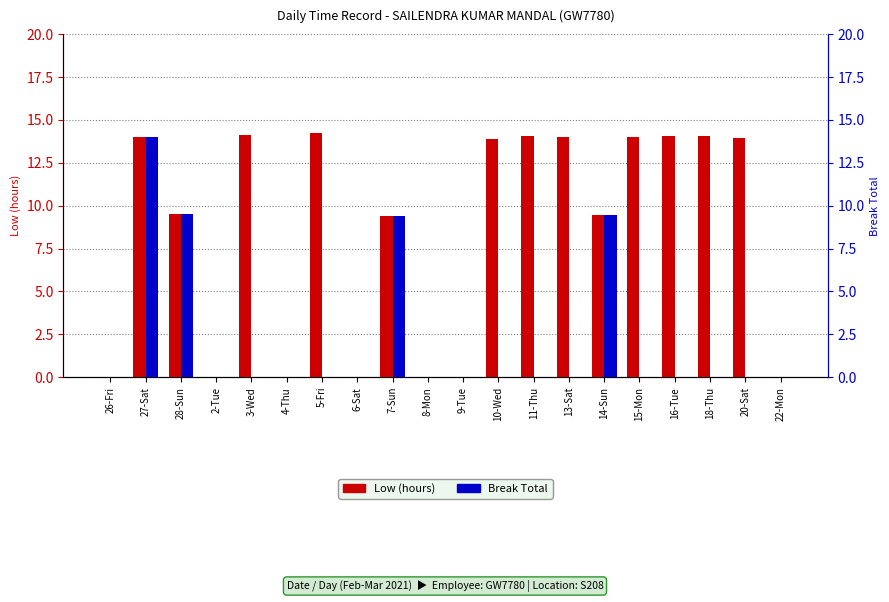

What is the average value of the Break Total series?

2.1